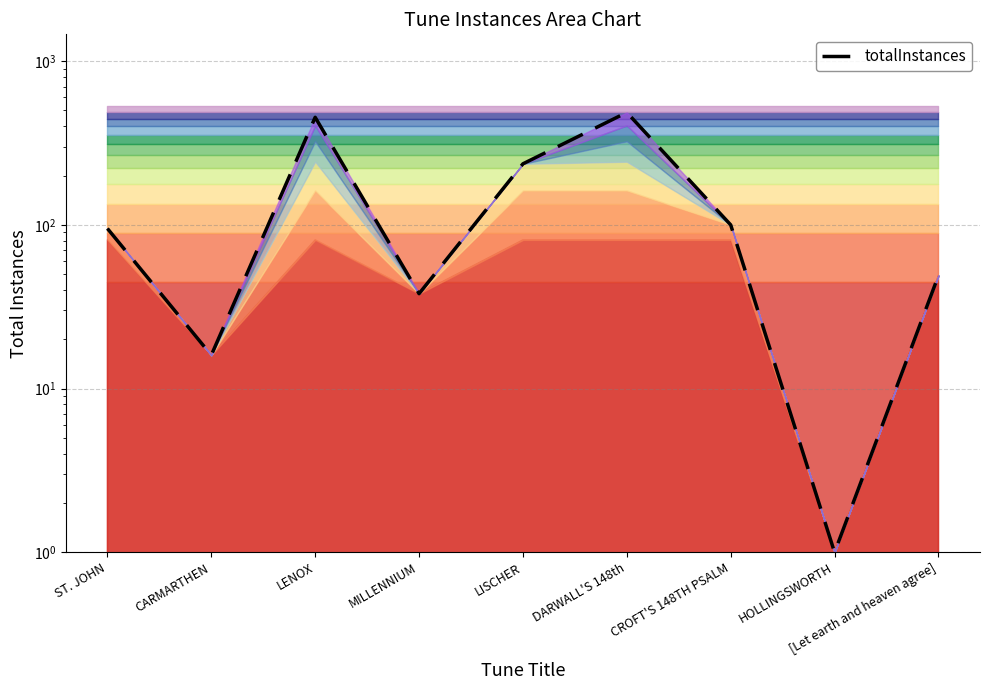

Which has a higher value, HOLLINGSWORTH or LISCHER?

LISCHER